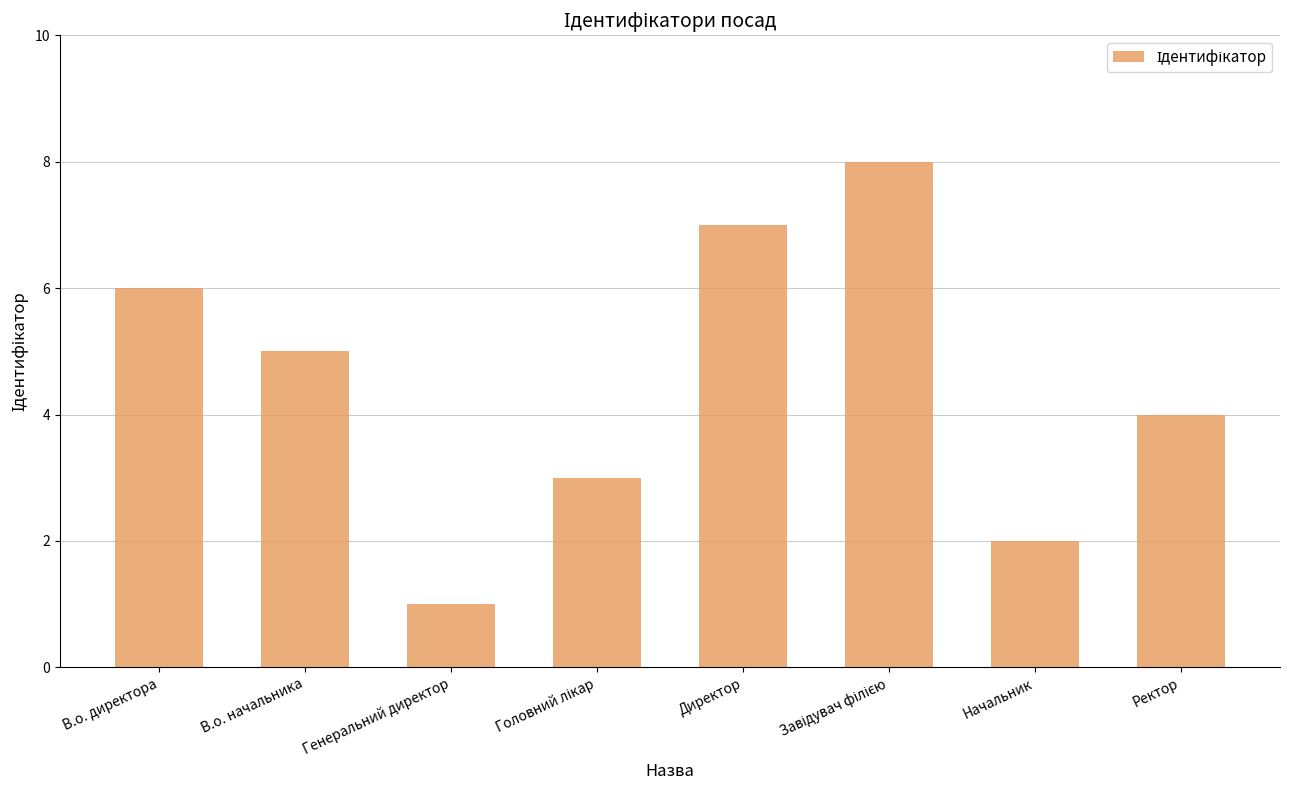

Where is the data nearest to the value 4?

Ректор